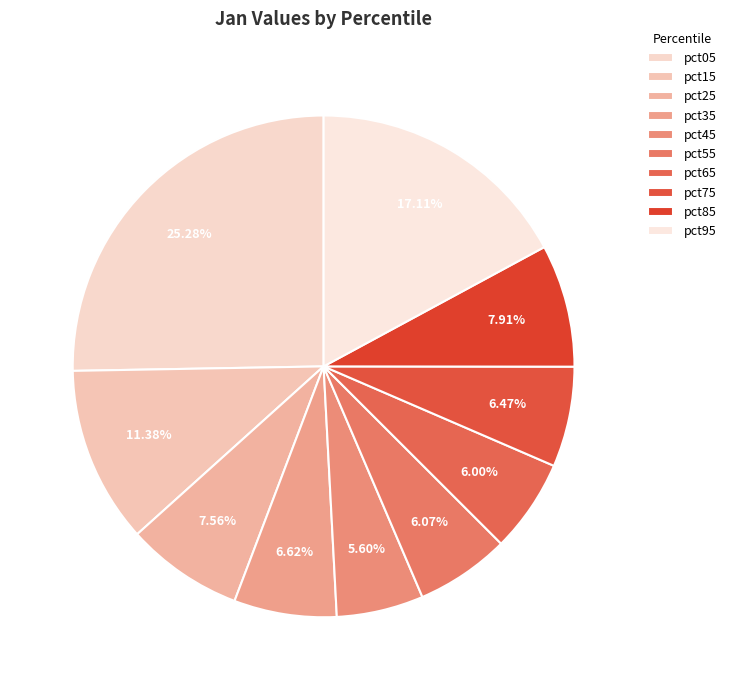

Which category has the biggest portion of the pie?

pct05